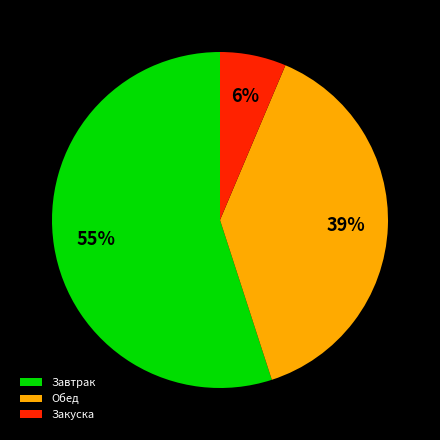

To the nearest percent, what is the average slice percentage?

33%